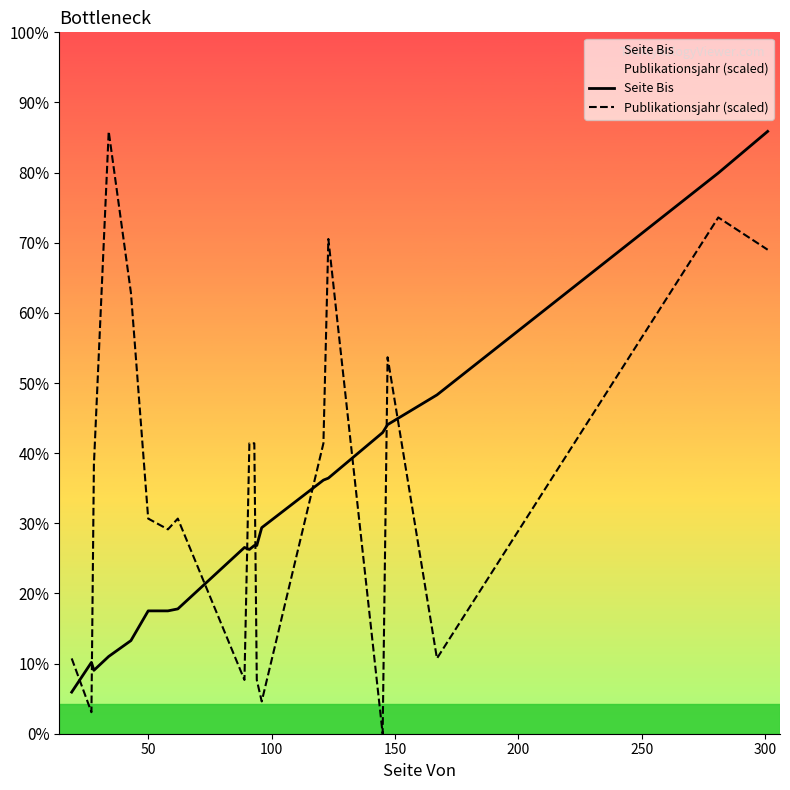

What is the difference between the second highest and second lowest values in the Seite Bis series?

251.0